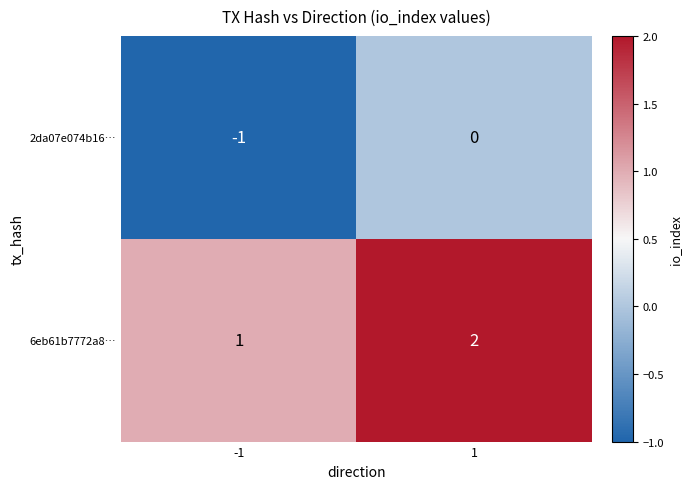

List the series in order of their overall mean, lowest first.

2da07e074b16…, 6eb61b7772a8…